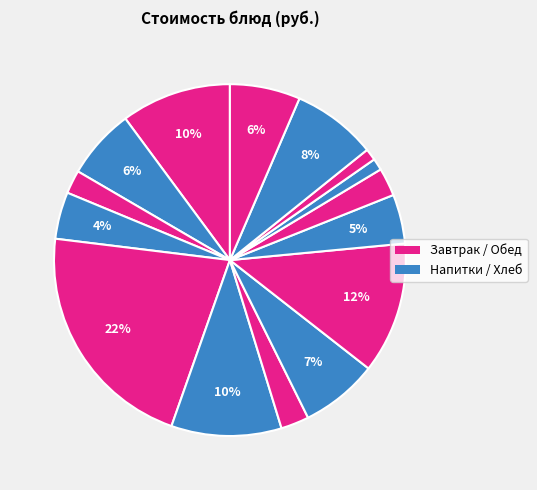

How many segments does this pie chart have?

15